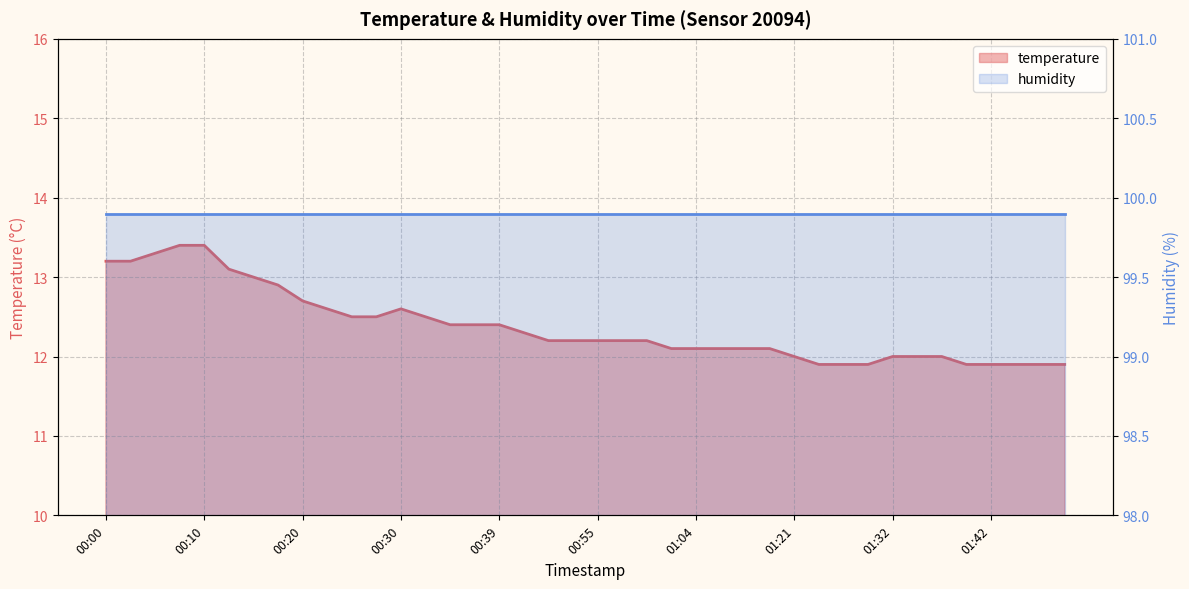

What position from the right is 00:57?

19